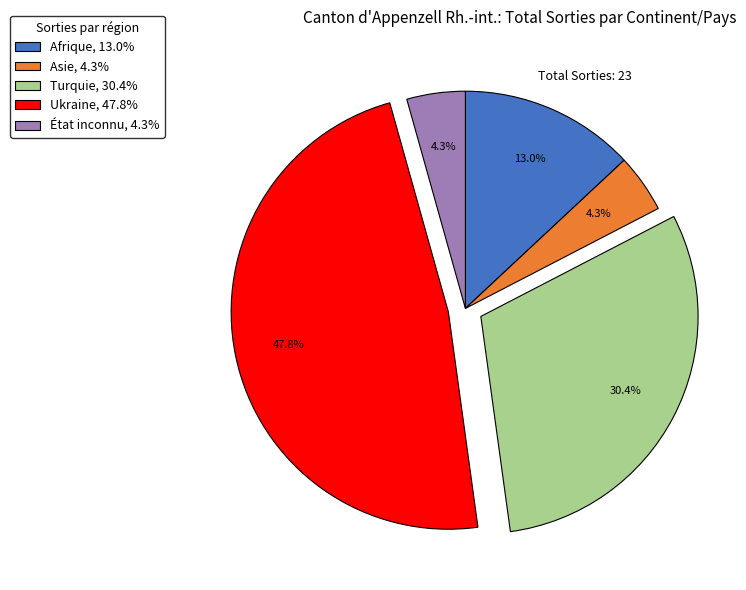

To the nearest percent, what portion does Ukraine represent?

48%